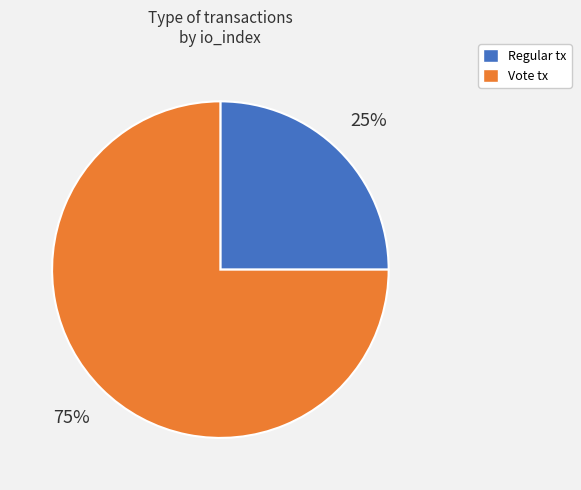

Does any single category account for the majority?

Yes